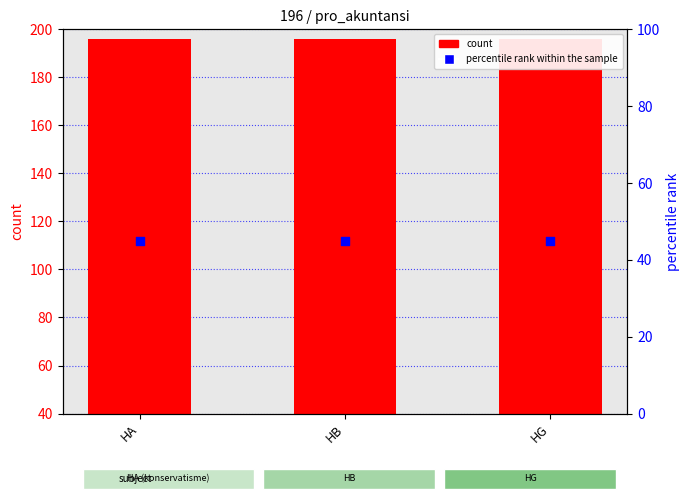

What is the total value across all series at HG?

241